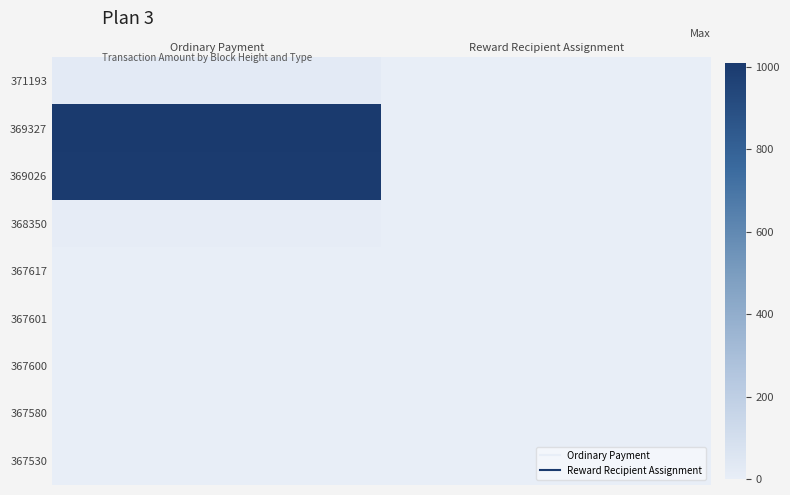

Rank the series at Ordinary Payment from lowest to highest value.

367601, 367580, 367617, 367600, 367530, 368350, 371193, 369026, 369327